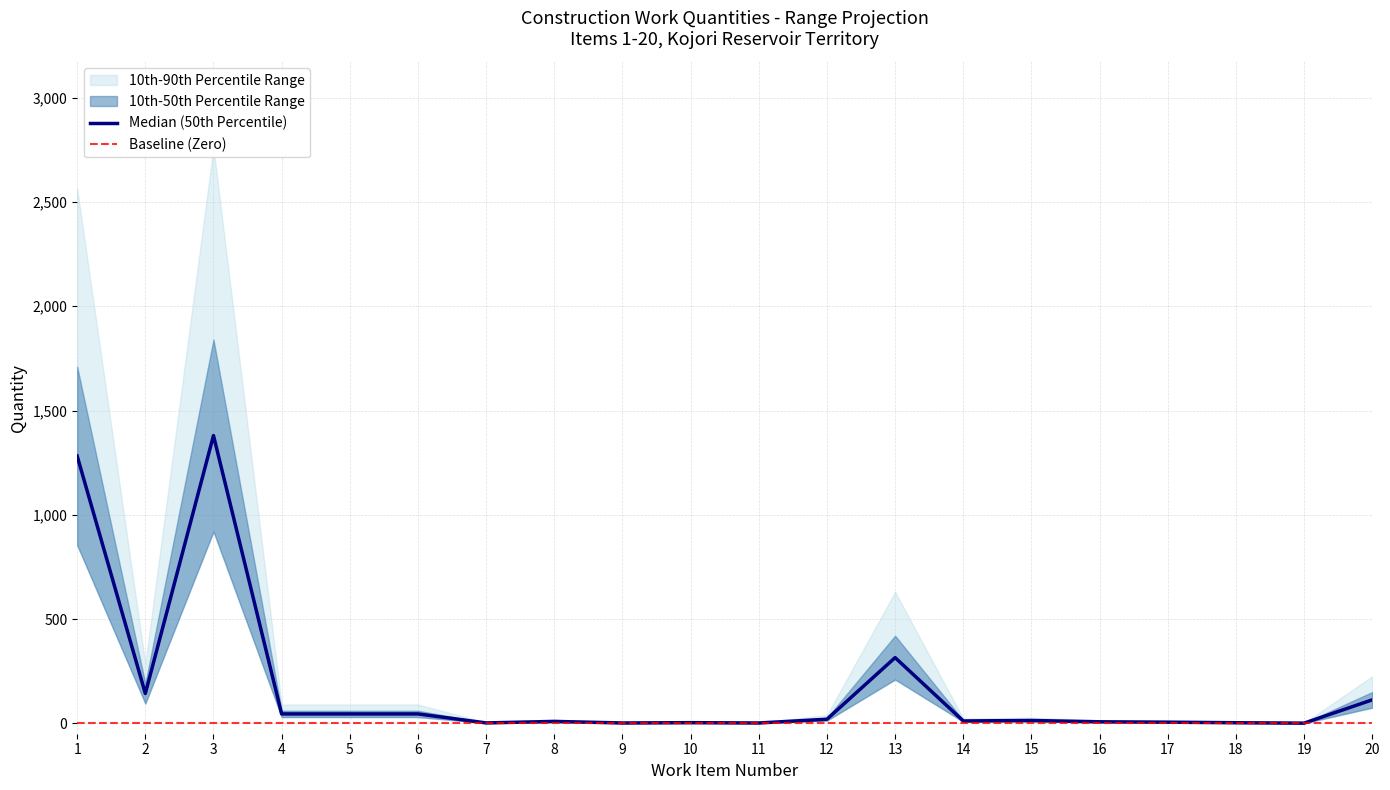

Reading left to right, what are all the values shown in this chart?

10th-90th Percentile Range low: 855.0	95.0	920.0	30.0	30.0	30.0	1.2	6.0	1.0	2.0	1.0	13.0	210.0	7.5	9.0	4.8	3.6	1.8	0.5	75.0
10th-90th Percentile Range high: 2565.0	285.0	2760.0	90.0	90.0	90.0	3.6	18.0	3.0	6.0	3.0	39.0	630.0	22.5	27.0	14.4	10.8	5.4	1.5	225.0
10th-50th Percentile Range low: 855.0	95.0	920.0	30.0	30.0	30.0	1.2	6.0	1.0	2.0	1.0	13.0	210.0	7.5	9.0	4.8	3.6	1.8	0.5	75.0
10th-50th Percentile Range high: 1710.0	190.0	1840.0	60.0	60.0	60.0	2.4	12.0	2.0	4.0	2.0	26.0	420.0	15.0	18.0	9.6	7.2	3.6	1.0	150.0
Median (50th Percentile): 1282.0	143.0	1380.0	45.0	45.0	45.0	1.8	9.0	1.5	3.0	1.5	19.5	315.0	11.2	13.5	7.2	5.4	2.7	0.8	112.5